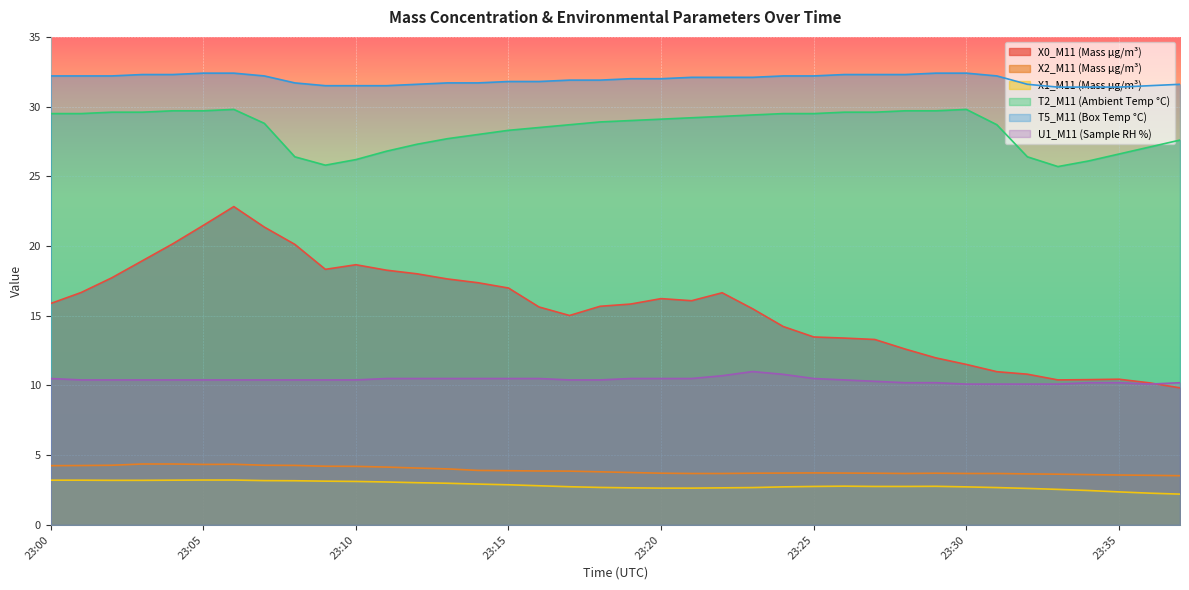

True or false: U1_M11 has a value of 10.5 at 23:13.

True